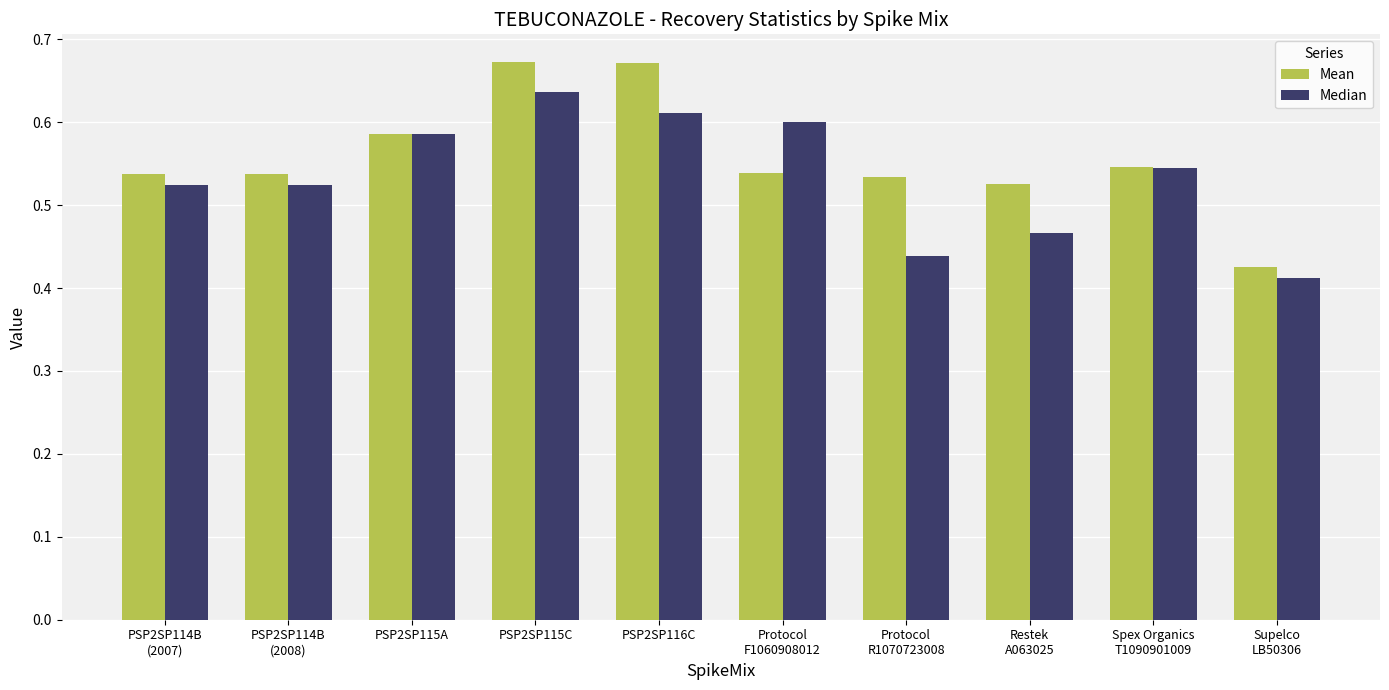

What are all the series names shown in the legend?

Mean, Median